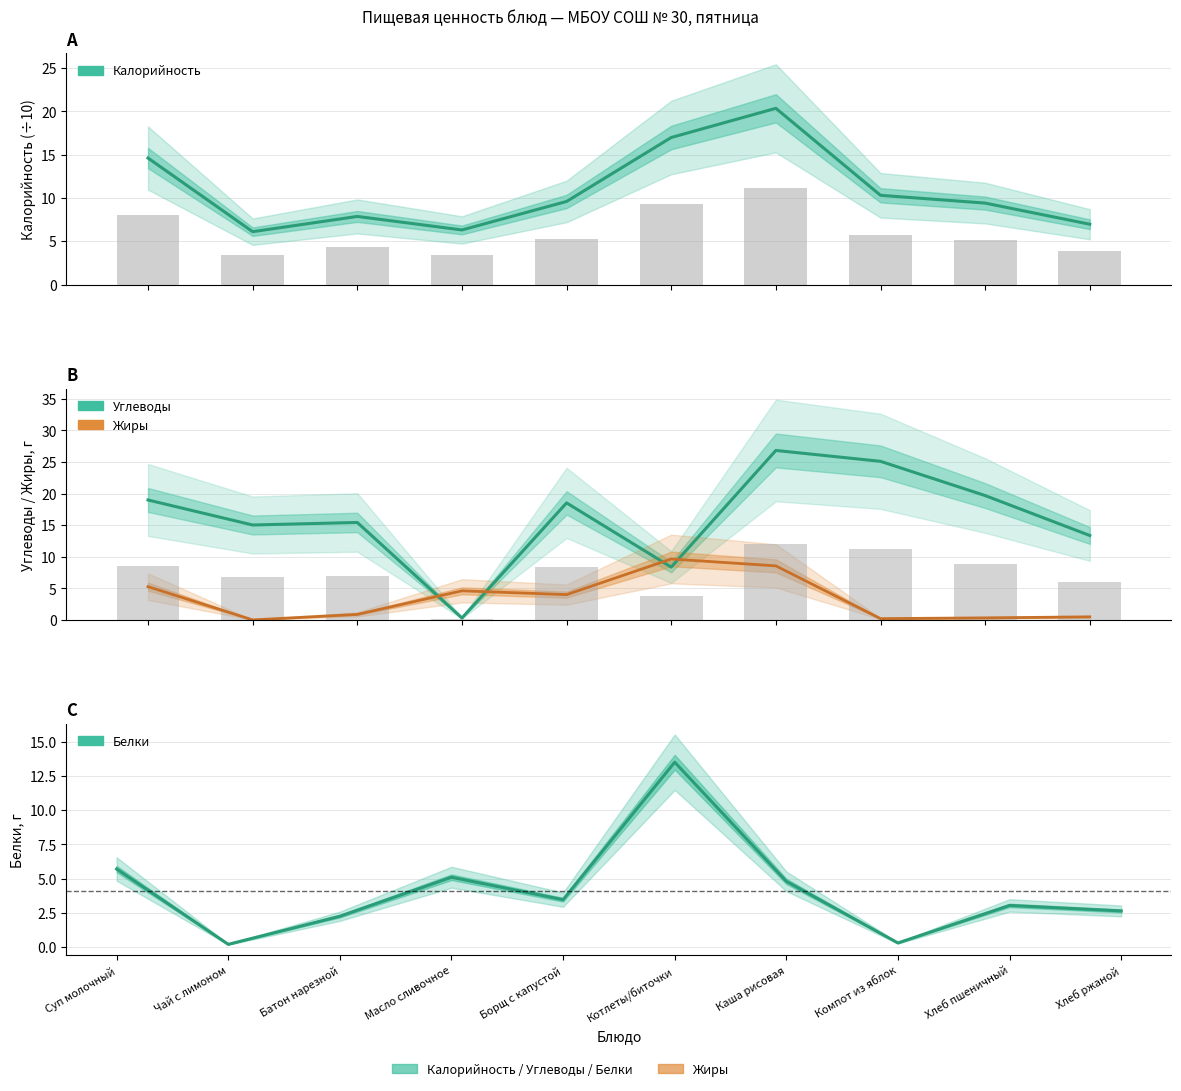

Which series has the widest spread of values?

Углеводы